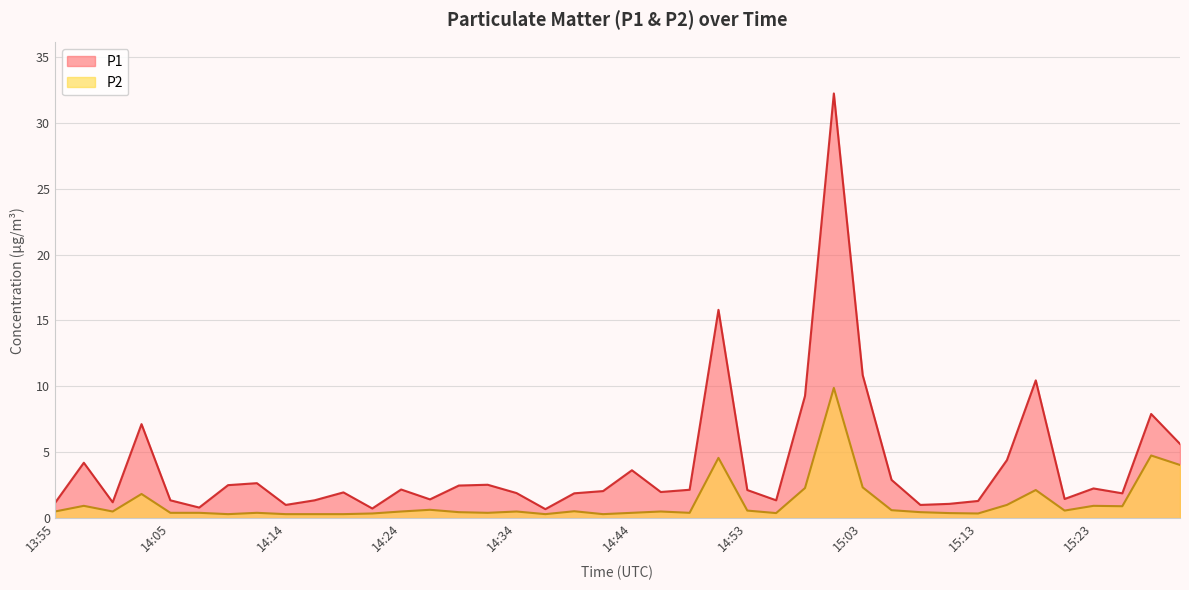

Which label corresponds to the smallest value in the chart?

14:09